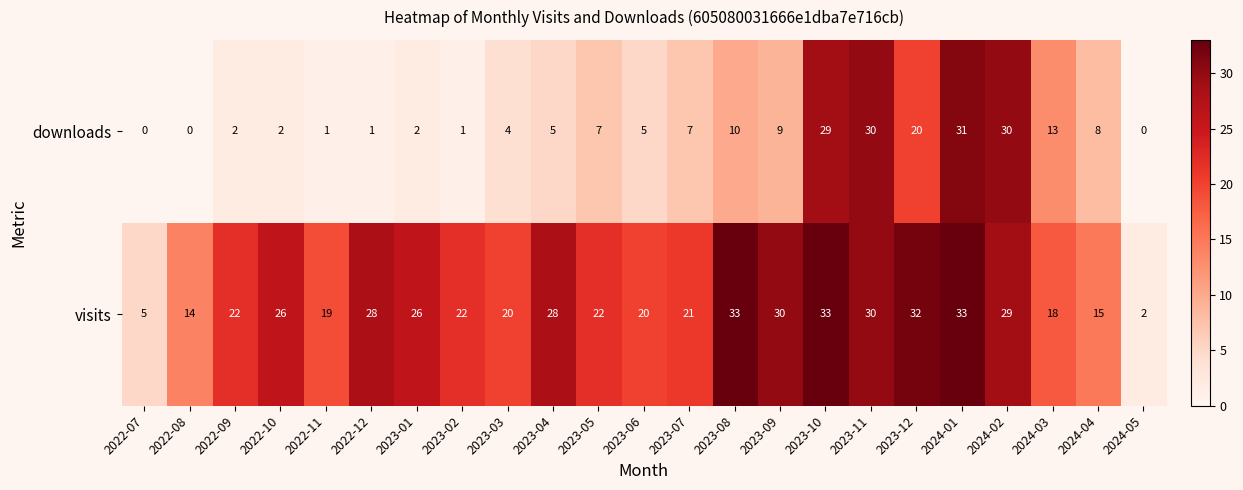

At how many categories does at least one series exceed 3?

22